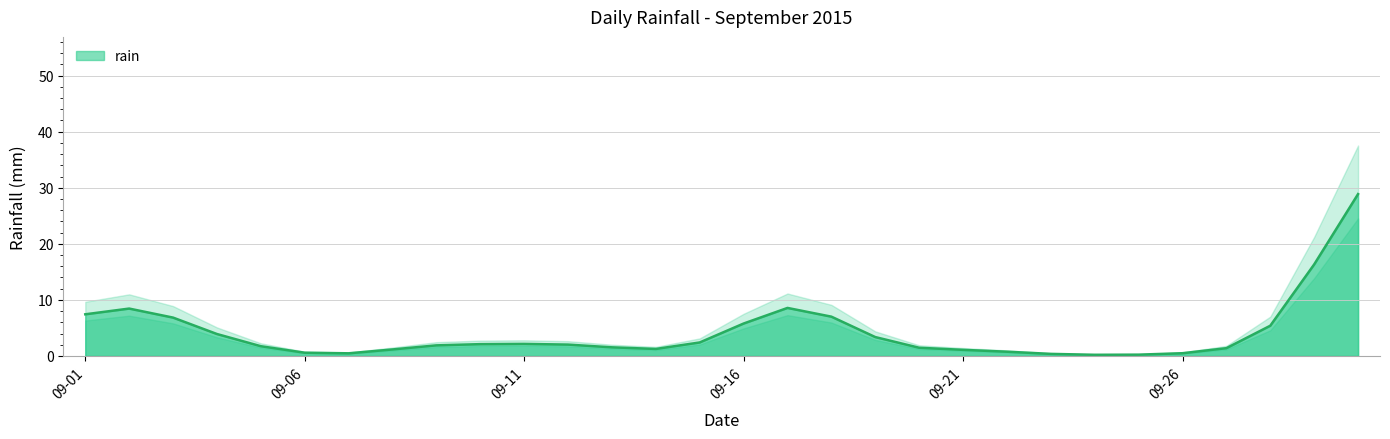

The value at 2015-09-06 is 30.6. True or false?

False